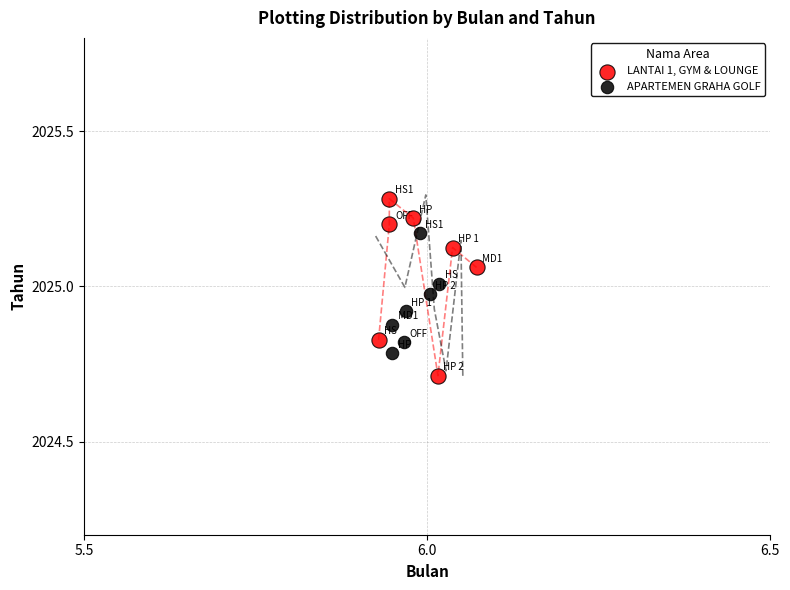

Which series reaches the minimum Y coordinate?

LANTAI 1, GYM & LOUNGE